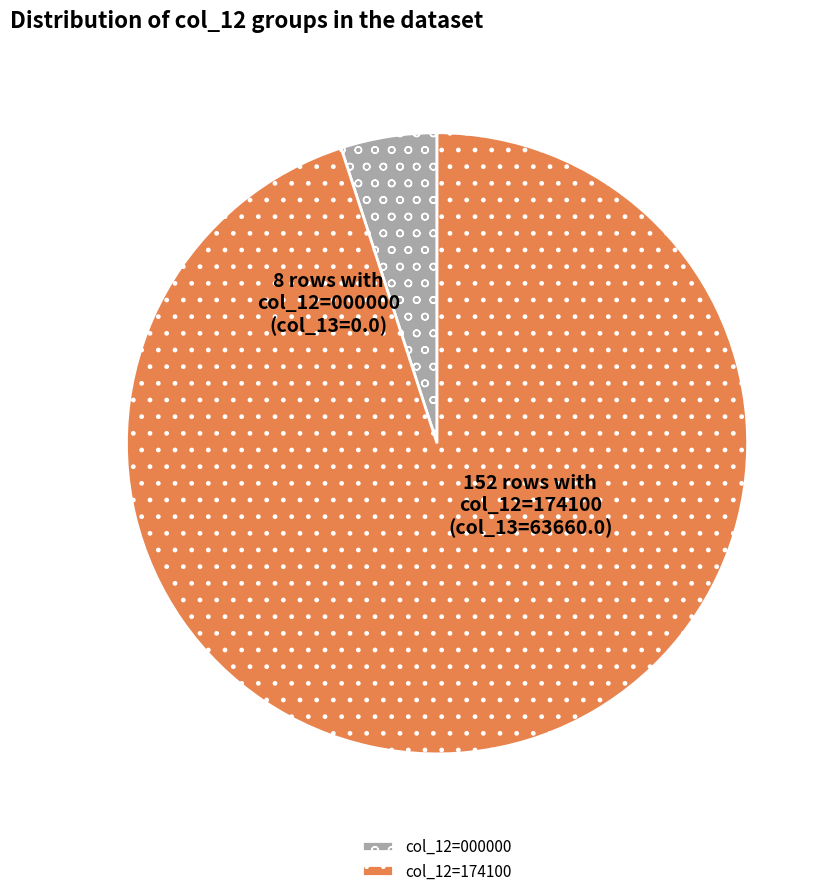

Which slice is the largest?

col_12=174100